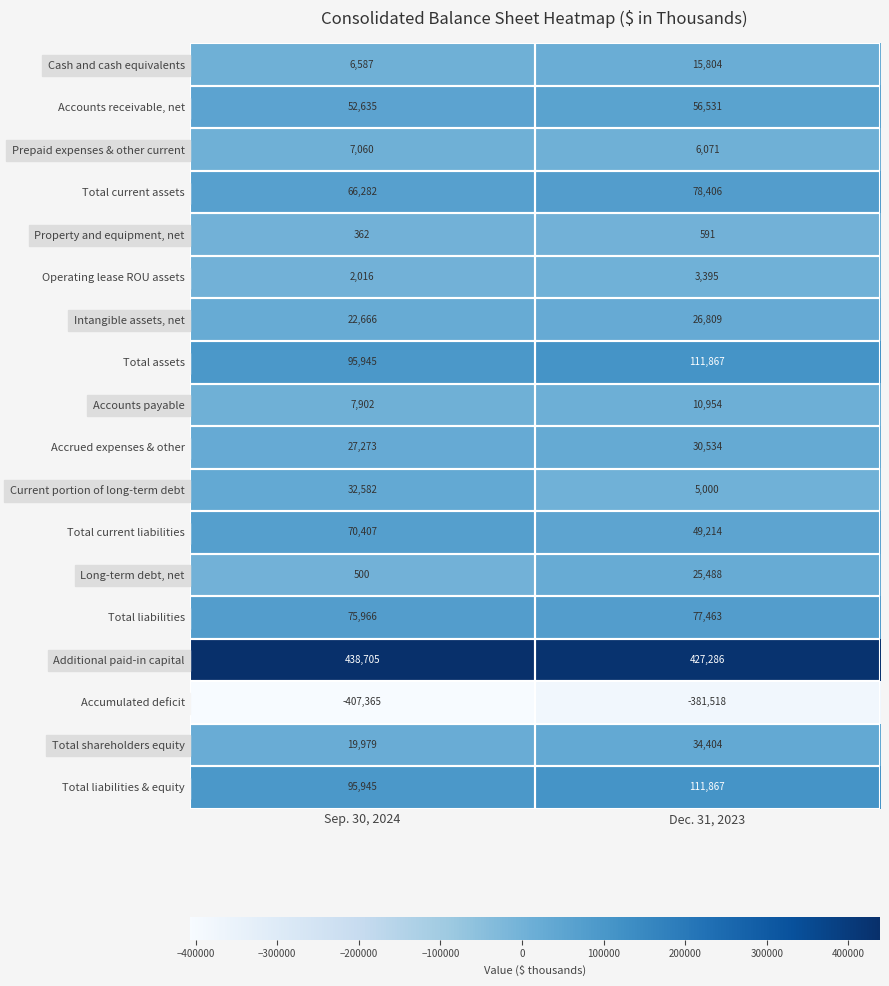

The value of Prepaid expenses & other current at Sep. 30, 2024 is 7060. True or false?

True